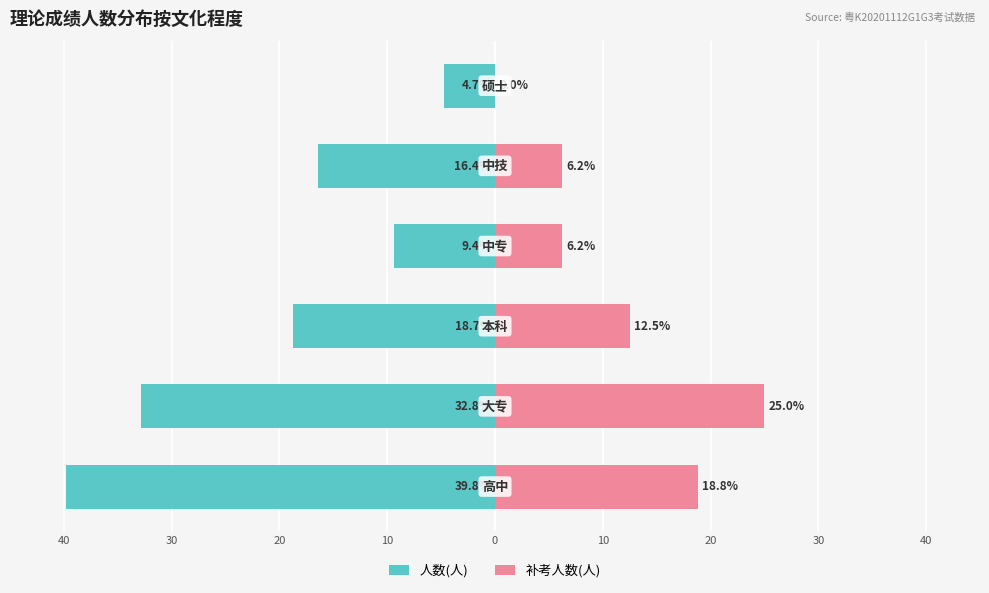

Count the number of categories in the chart.

6